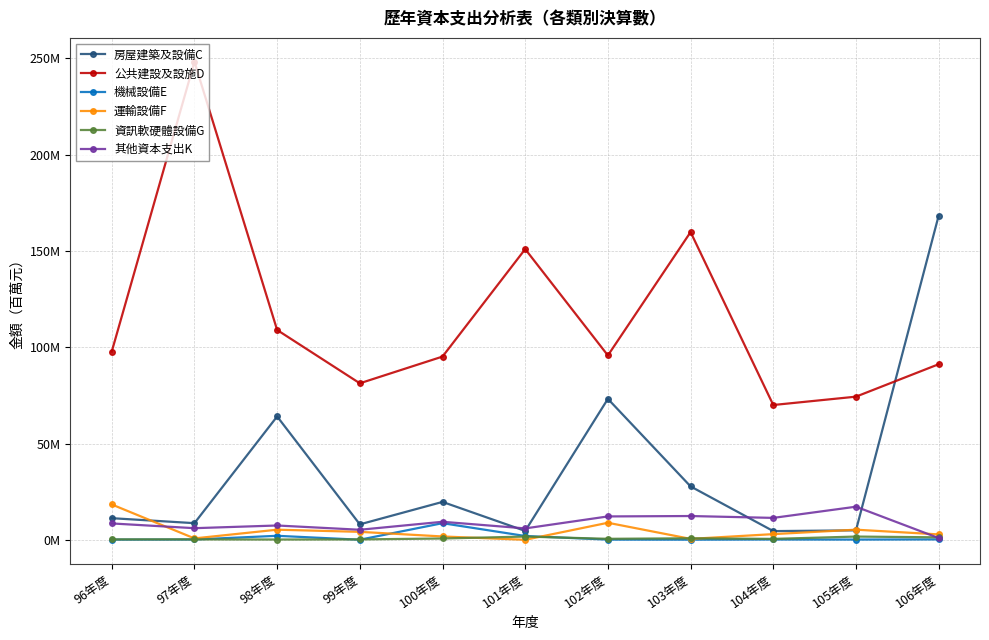

What is the sum of all 其他資本支出K values?

96350380